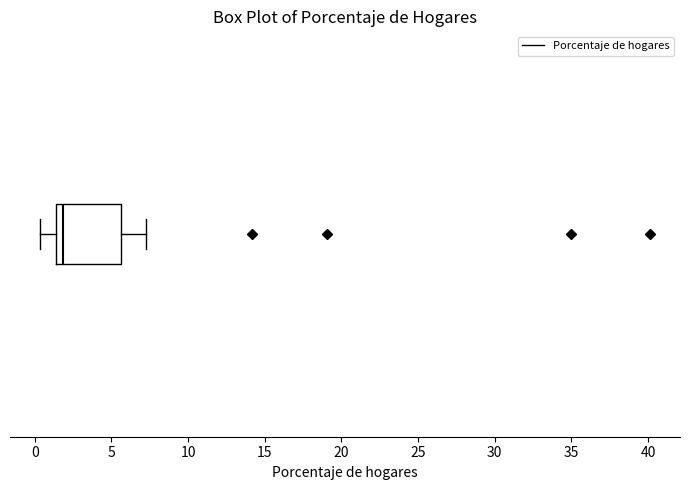

Transcribe this box plot: give where the median line is, the range the box spans, and where the two whiskers end, as read against the x-axis. The values are not printed on the chart, so give them approximately, as read against the axis.

median 2.0, box 1.5 to 5.5, whiskers 0.5 to 7.0